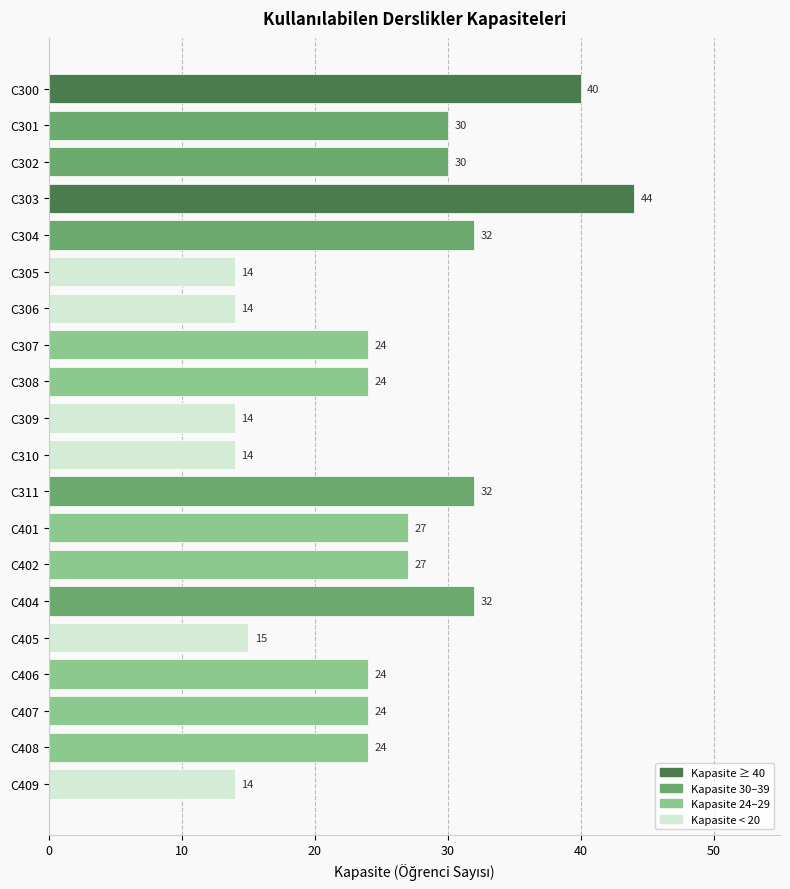

Is it true that the value at C404 is 32?

True